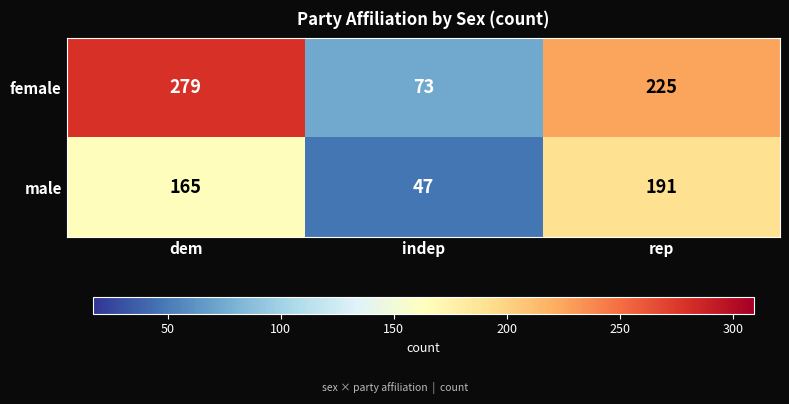

How many categories are shown in the chart?

3